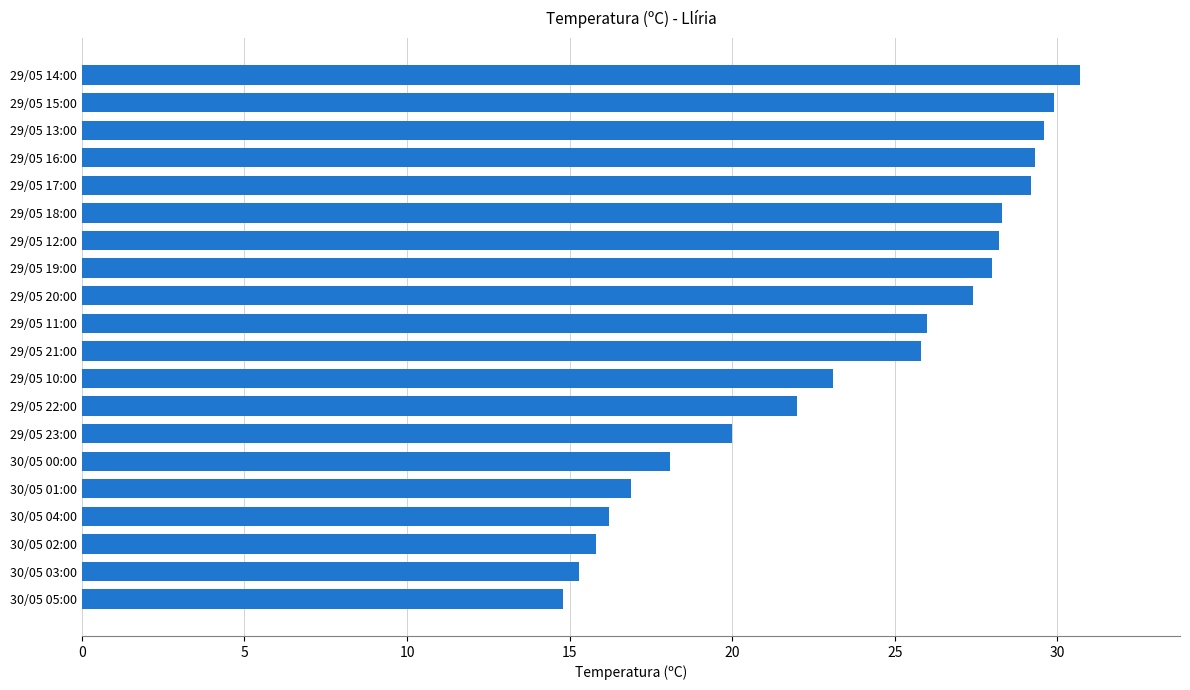

What is the sum of all values?

474.6